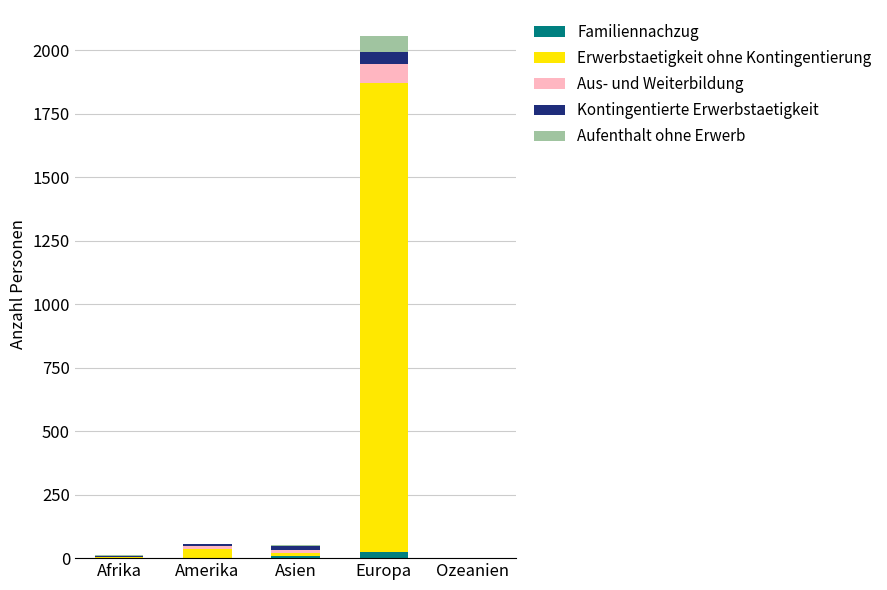

True or false: Familiennachzug has a value of 0 at Afrika.

True